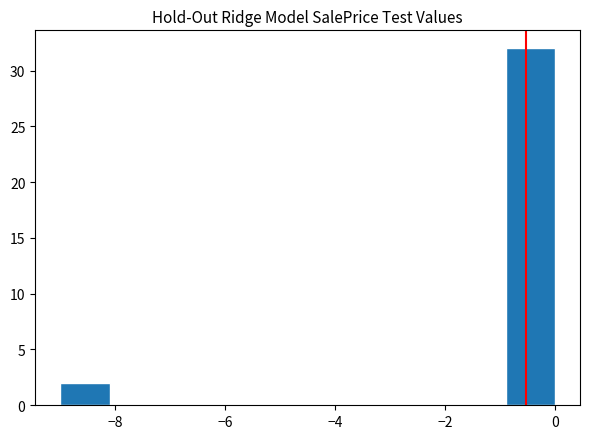

Reading left to right, list every bar in this chart as the range it spans on the x-axis followed by its height. Neither the bar edges nor the heights are printed on the chart, so give them approximately, as read against the axes.

-9.0 to -8.1: 2
-8.1 to -7.2: 0
-7.2 to -6.3: 0
-6.3 to -5.4: 0
-5.4 to -4.5: 0
-4.5 to -3.6: 0
-3.6 to -2.7: 0
-2.7 to -1.8: 0
-1.8 to -0.9: 0
-0.9 to 0.0: 32